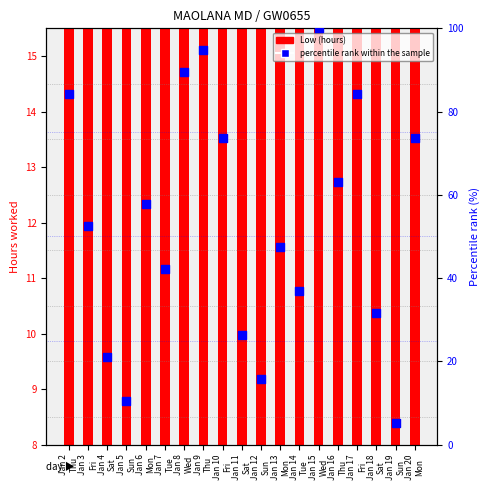

Between Jan 19
Sun and Jan 6
Mon, which is larger?

Jan 6
Mon